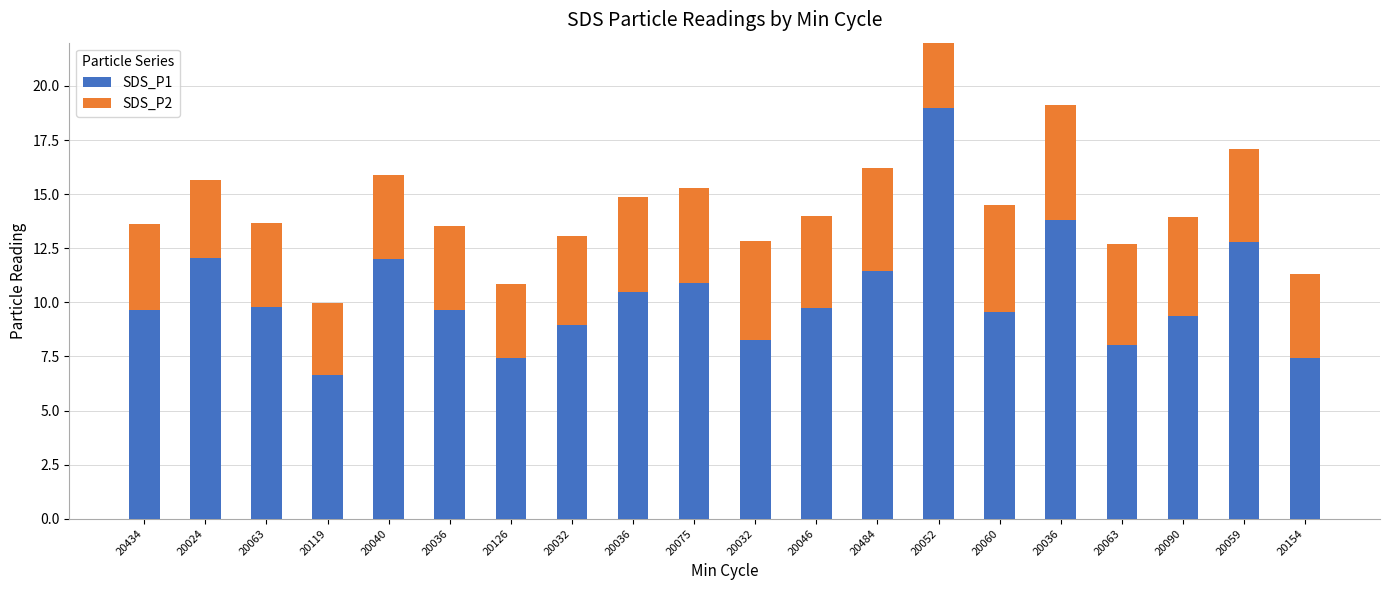

What is the label of the 6th bar from the right?

20060